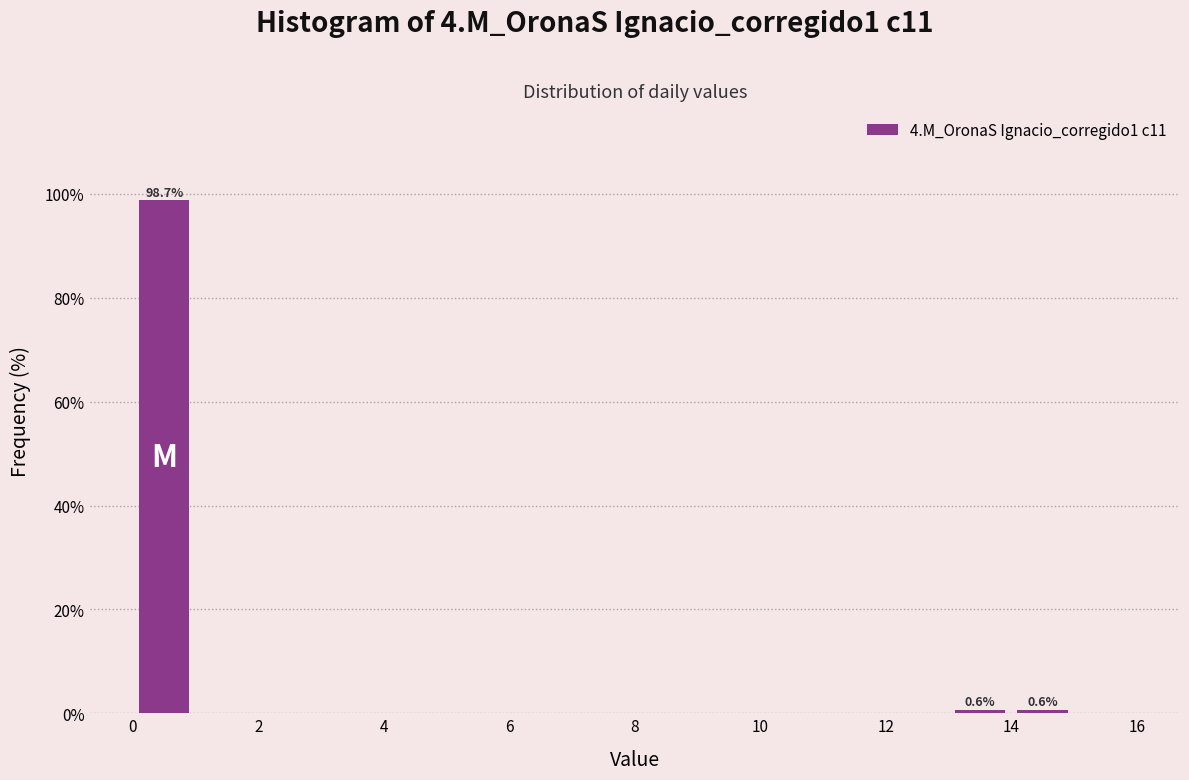

Over which range of the x-axis is the bar tallest?

0 to 1